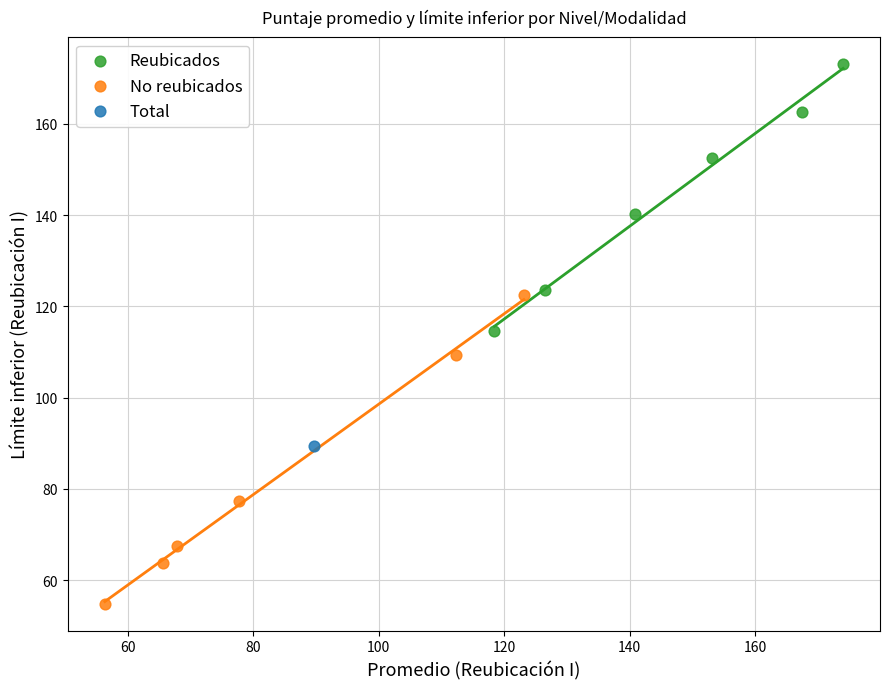

What are all the series names shown in the legend?

Reubicados, No reubicados, Total